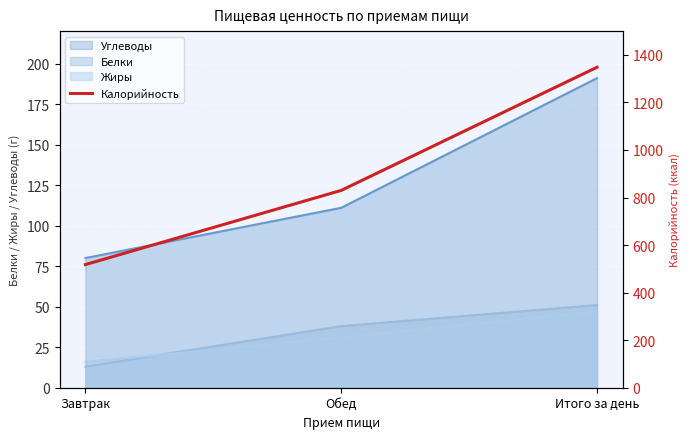

Reading right to left, extract all data points from this chart.

Итого за день=1348	Обед=830	Завтрак=518